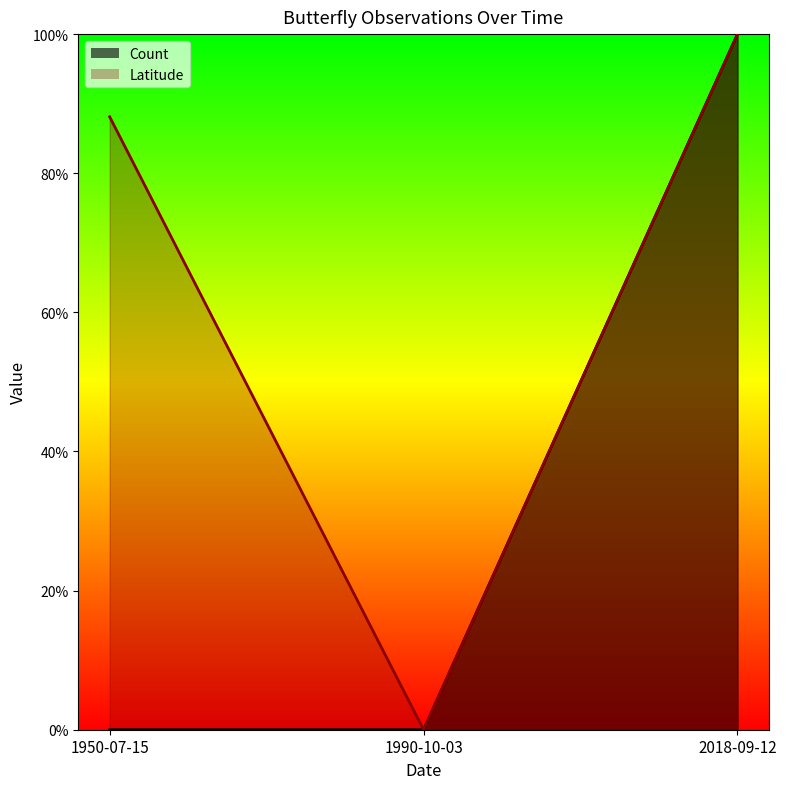

What position from the right is 1950-07-15?

3